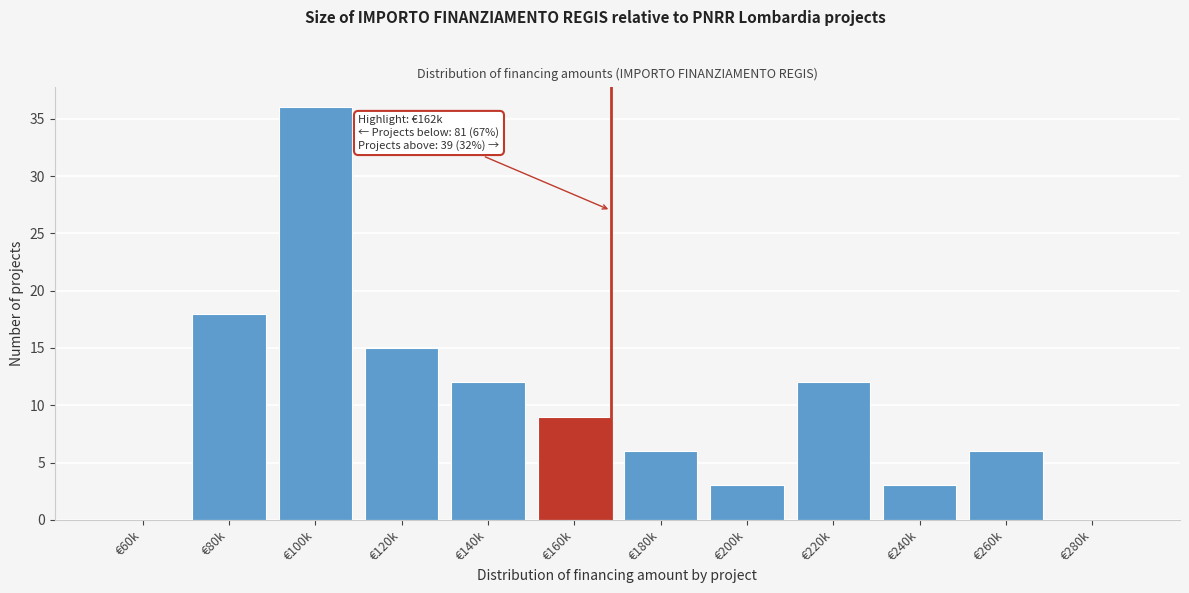

Reading left to right, transcribe all the data shown in this chart.

€60k=0	€80k=18	€100k=36	€120k=15	€140k=12	€160k=9	€180k=6	€200k=3	€220k=12	€240k=3	€260k=6	€280k=0